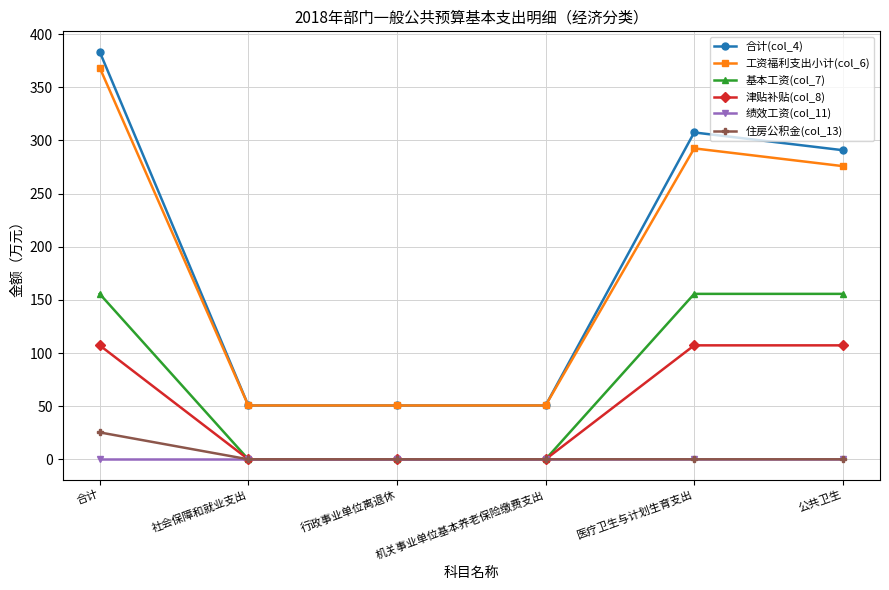

True or false: 绩效工资(col_11) and 合计(col_4) intersect in this chart.

False